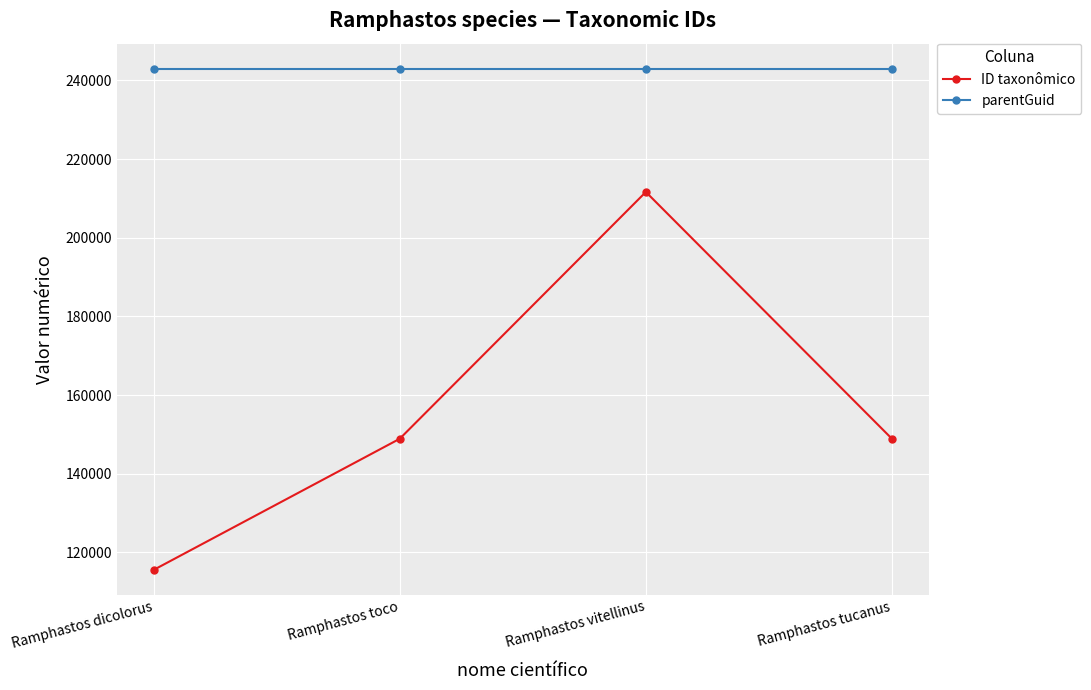

True or false: ID taxonômico and parentGuid intersect in this chart.

False